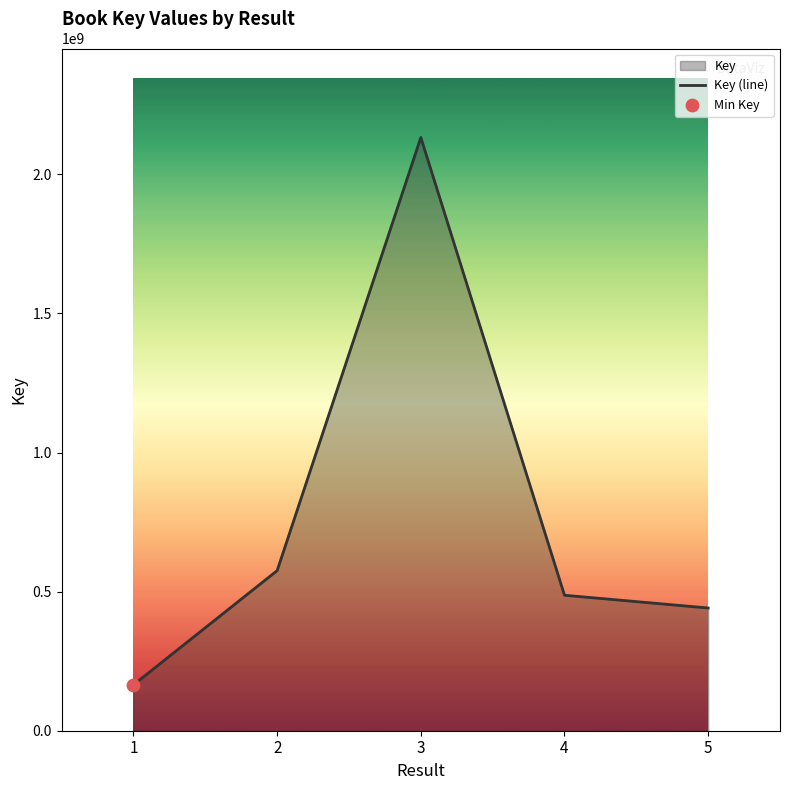

What is the change in value from 2 to 3?

+1556788339